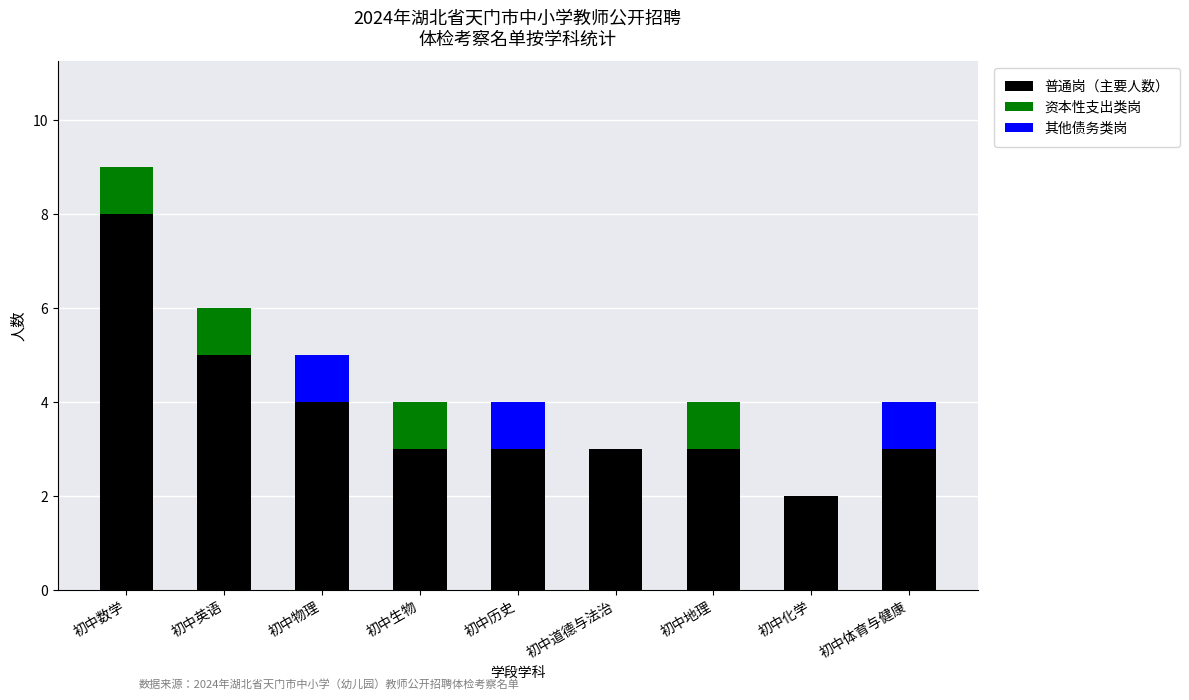

At which category is the sum across all series the highest?

初中数学